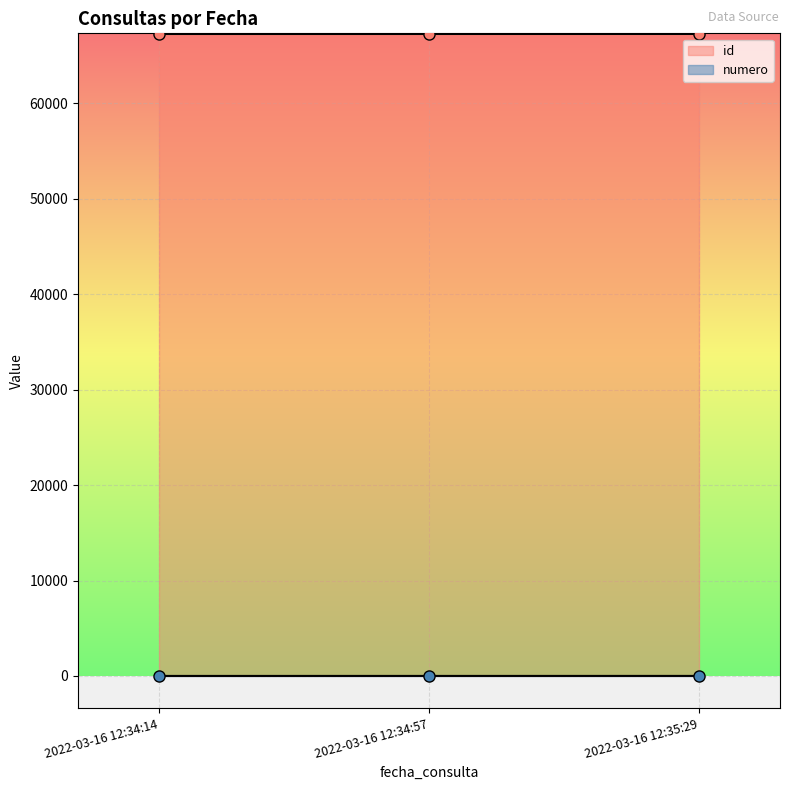

How many lines are shown in the chart?

2